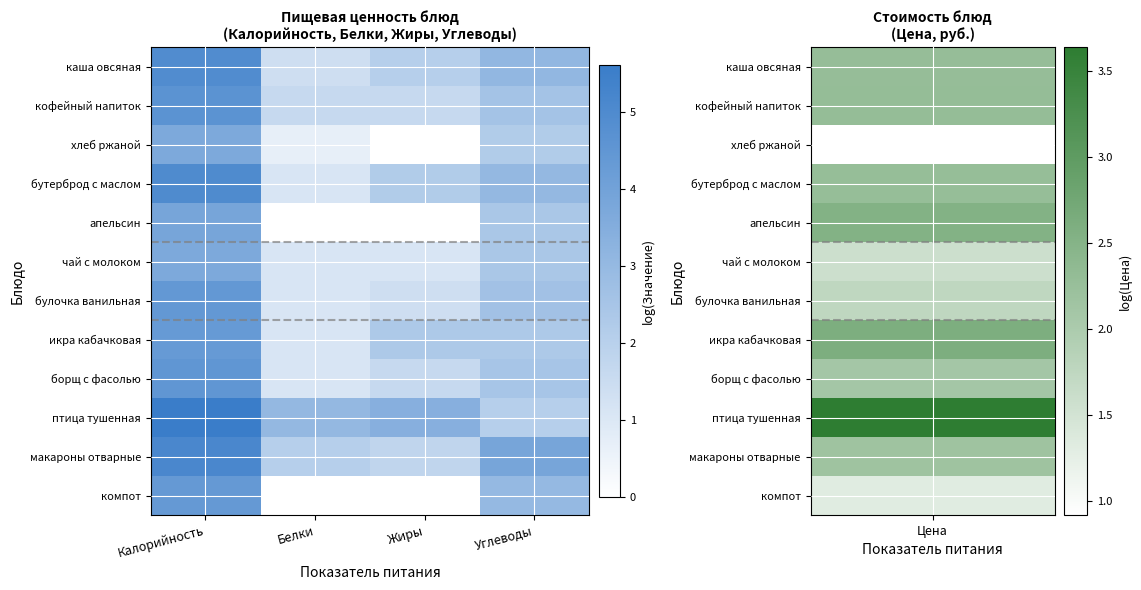

What is the spread (max minus min) of values at Белки?

3.0